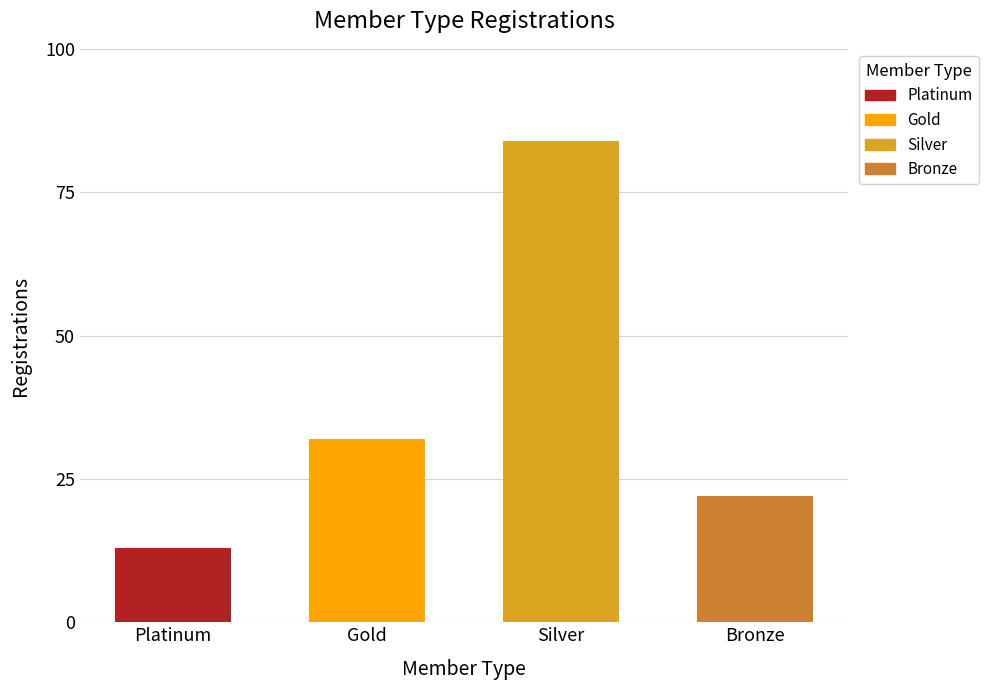

What is the minimum value shown in the chart?

13